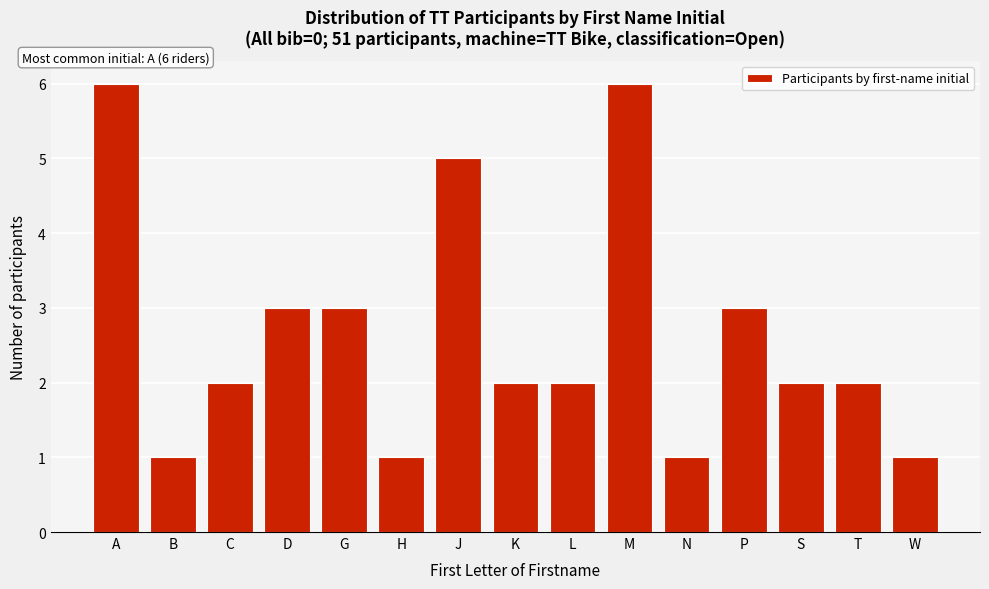

Reading left to right, transcribe all the data shown in this chart.

6	1	2	3	3	1	5	2	2	6	1	3	2	2	1